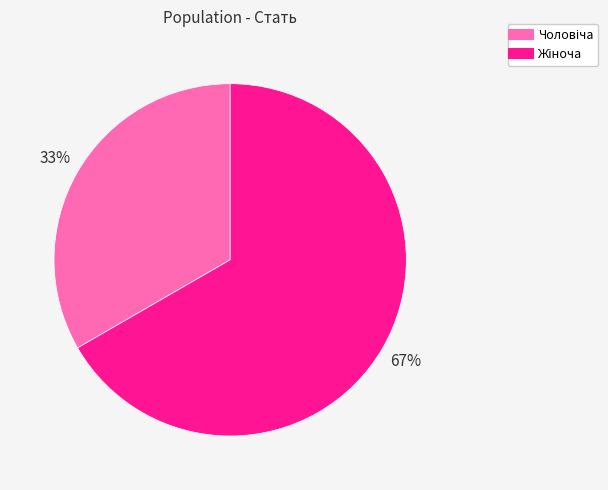

How many segments does this pie chart have?

2